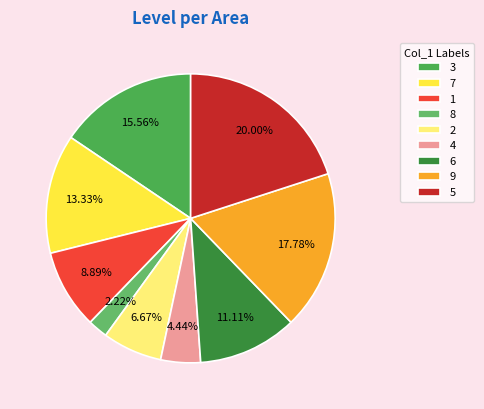

How many segments does this pie chart have?

9